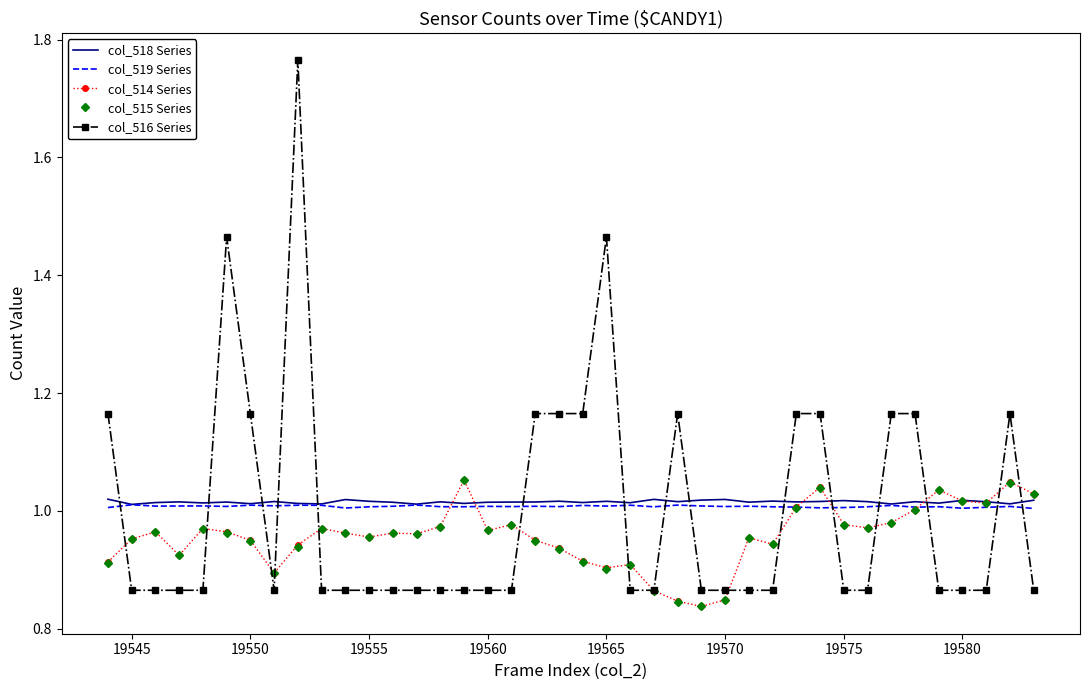

Which series has the largest range (max minus min)?

col_516 Series